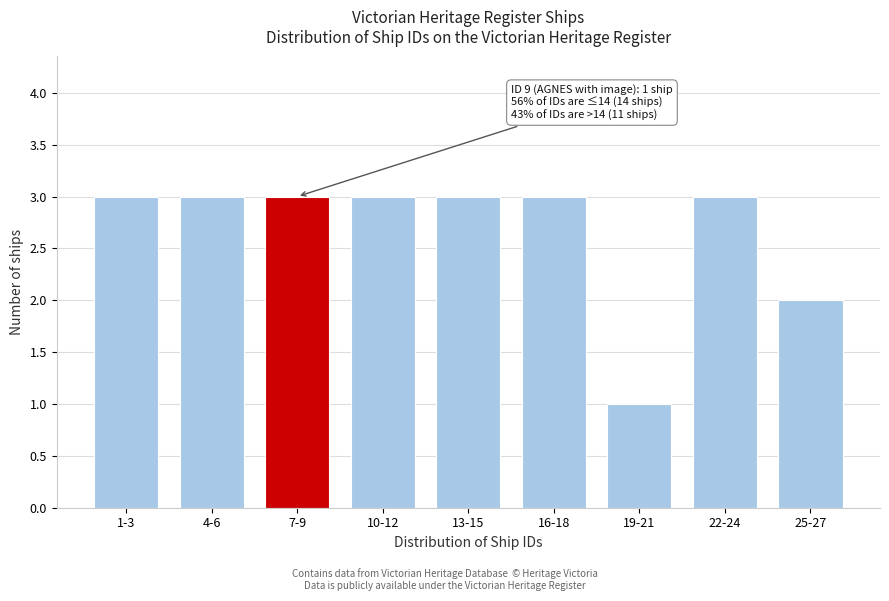

Reading right to left, what are all the values shown in this chart?

25-27=2	22-24=3	19-21=1	16-18=3	13-15=3	10-12=3	7-9=3	4-6=3	1-3=3